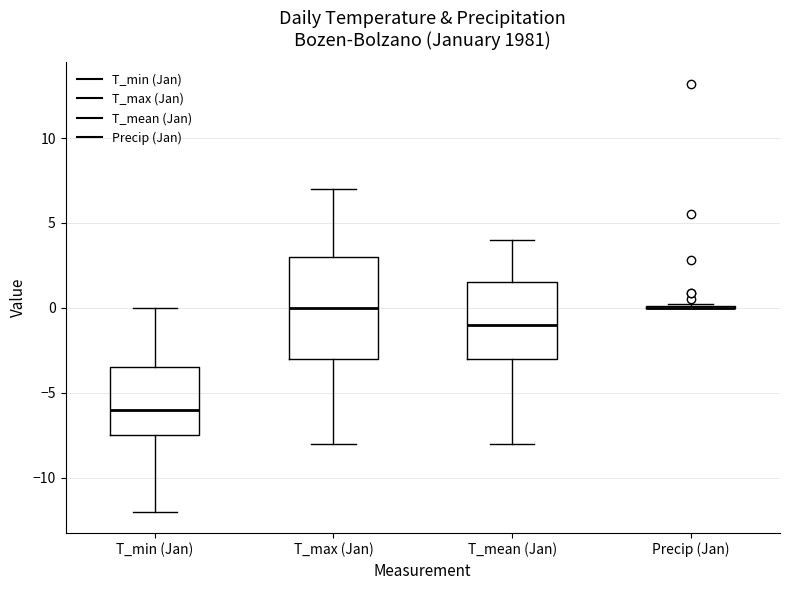

Comparing the boxes themselves (not the whiskers), which one is the tallest?

T_max (Jan)